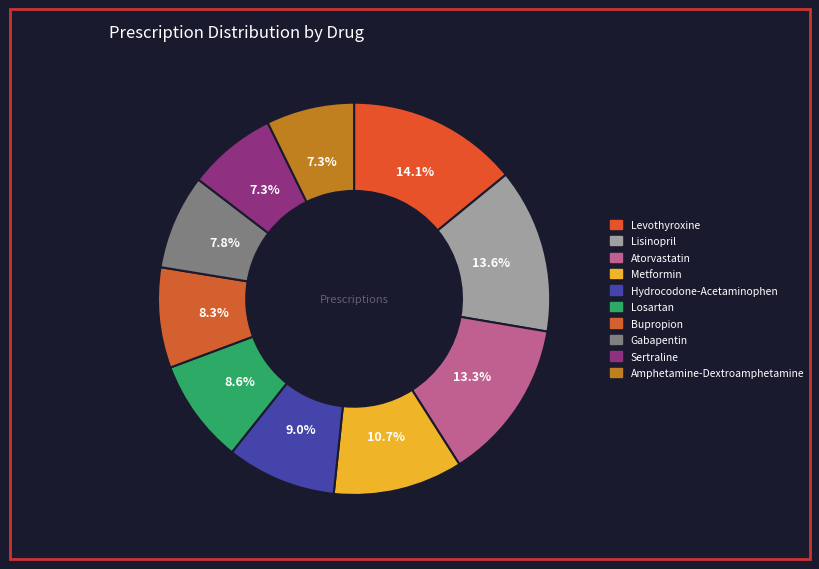

How many slices are in this pie chart?

10